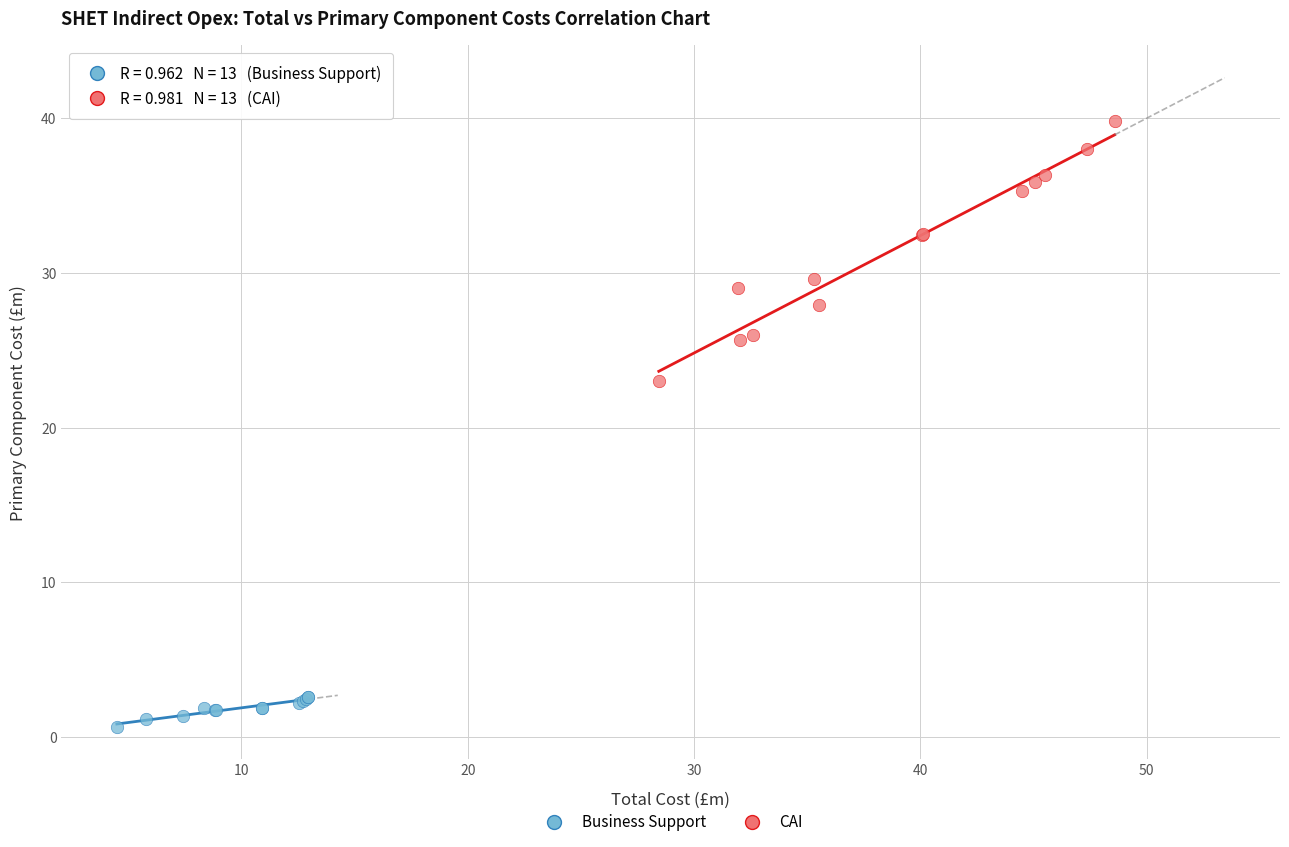

Which series has the largest Y range (max minus min)?

CAI